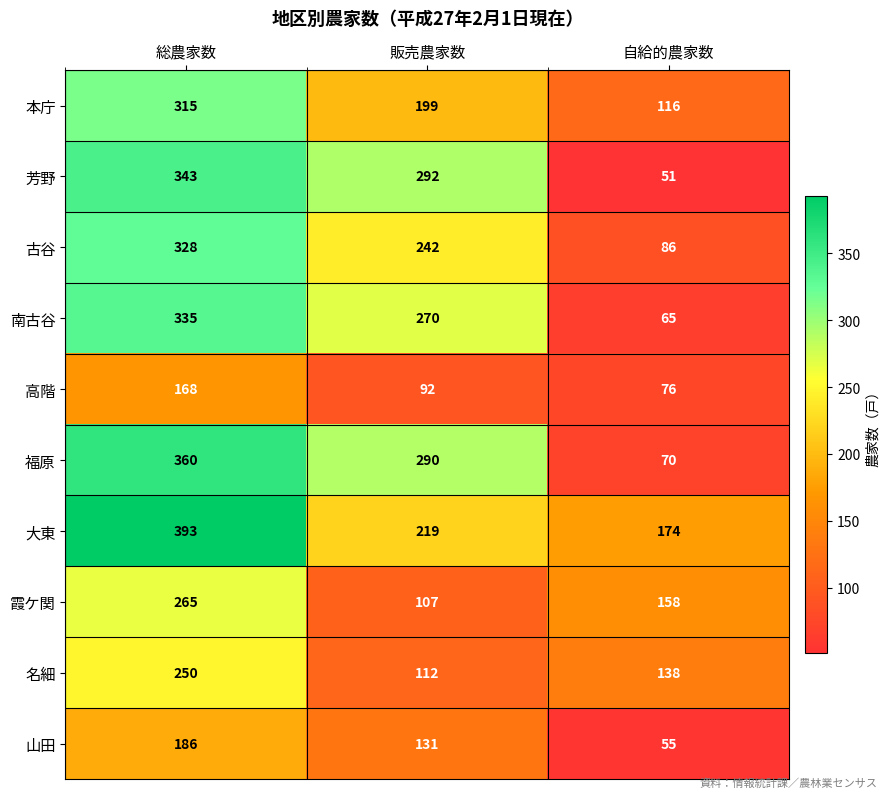

What is the difference between the 高階 values at 総農家数 and 自給的農家数?

92